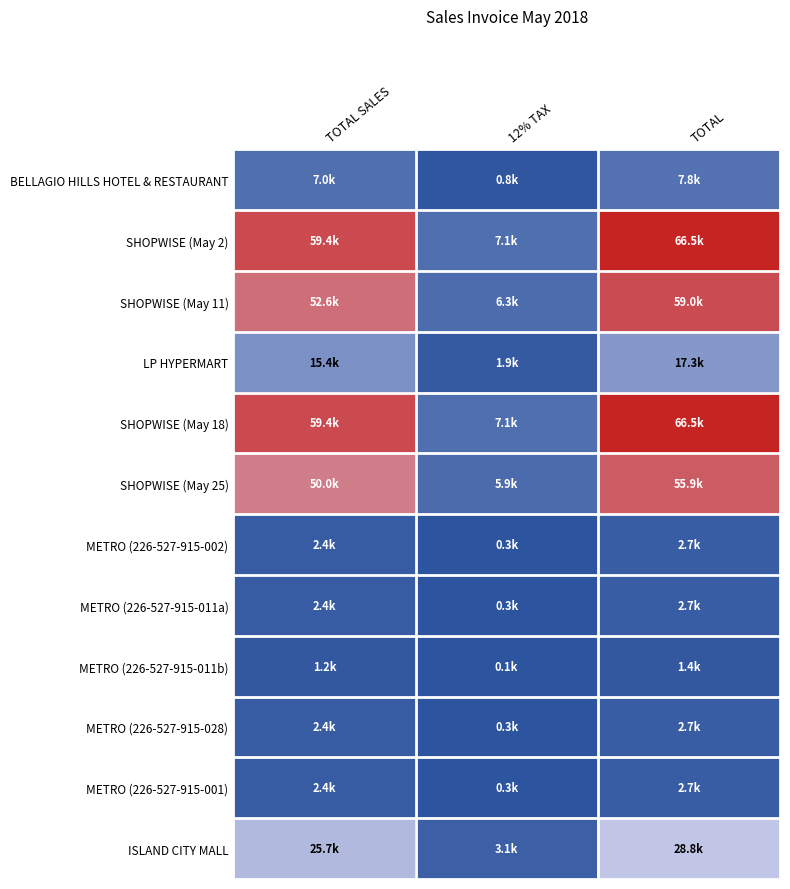

At TOTAL, list the series in order from smallest to largest.

METRO (226-527-915-011b), METRO (226-527-915-002), METRO (226-527-915-011a), METRO (226-527-915-028), METRO (226-527-915-001), BELLAGIO HILLS HOTEL & RESTAURANT, LP HYPERMART, ISLAND CITY MALL, SHOPWISE (May 25), SHOPWISE (May 11), SHOPWISE (May 2), SHOPWISE (May 18)